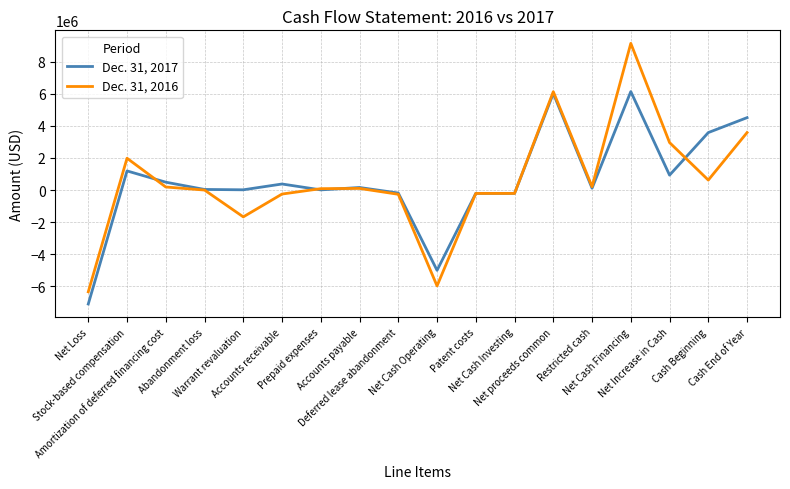

What is the maximum value shown in the chart?

9147624